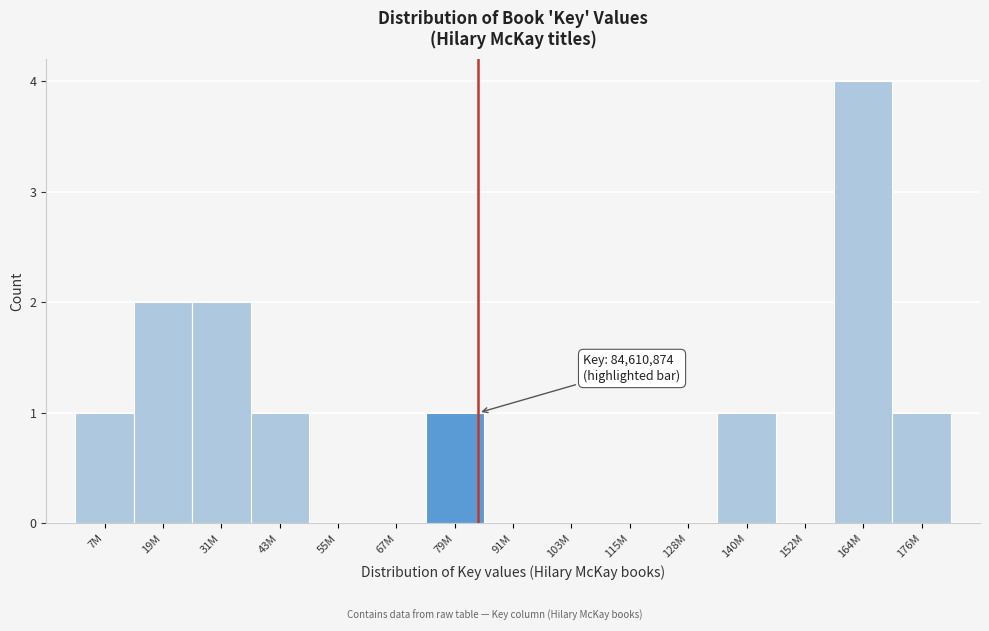

Reading left to right, transcribe all the data shown in this chart.

7M=1	19M=2	31M=2	43M=1	55M=0	67M=0	79M=1	91M=0	103M=0	115M=0	128M=0	140M=1	152M=0	164M=4	176M=1